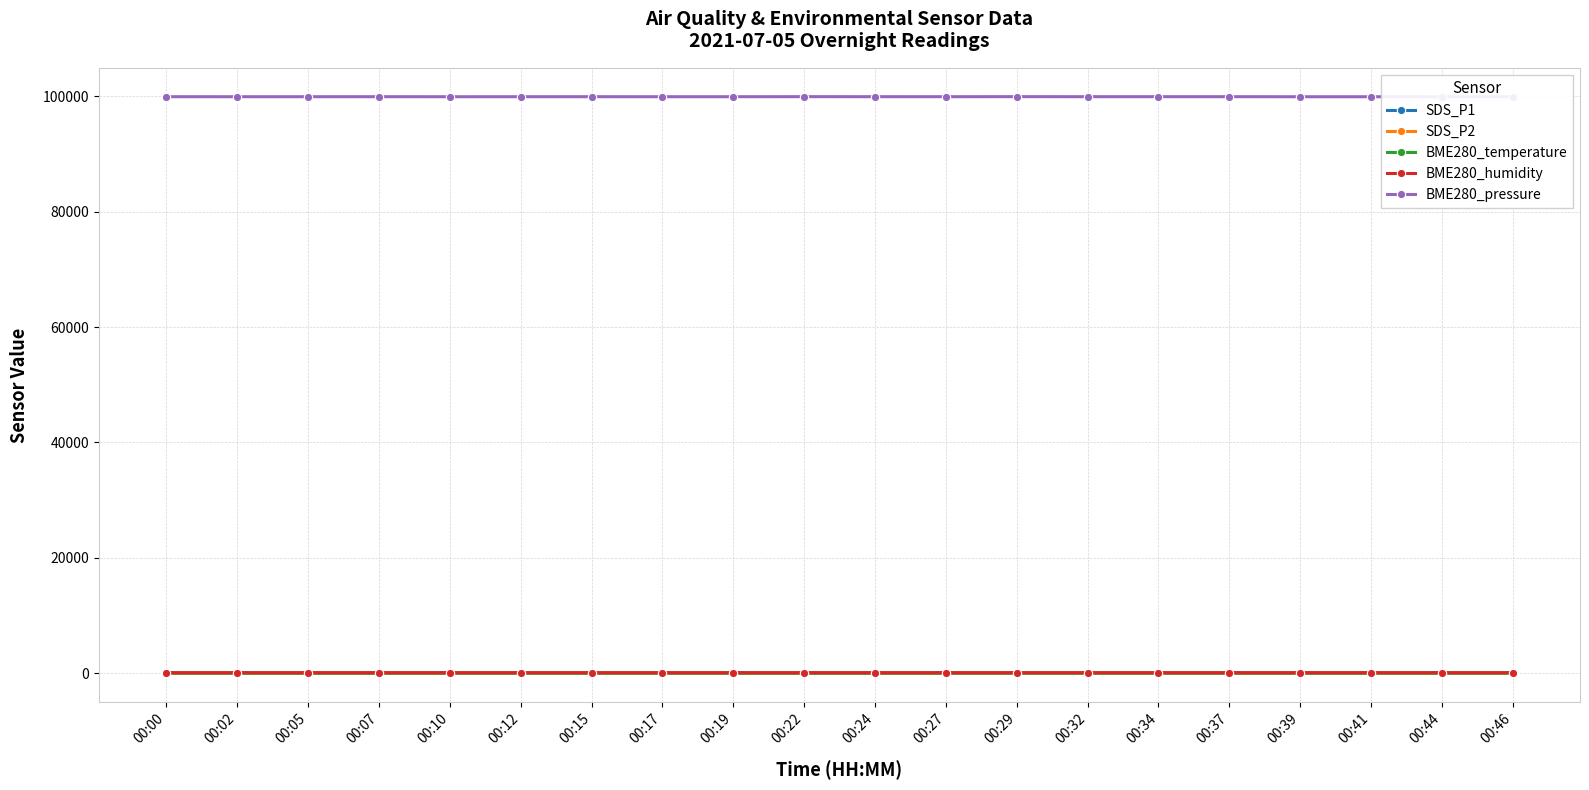

How many interior local valleys does the SDS_P1 series have?

6